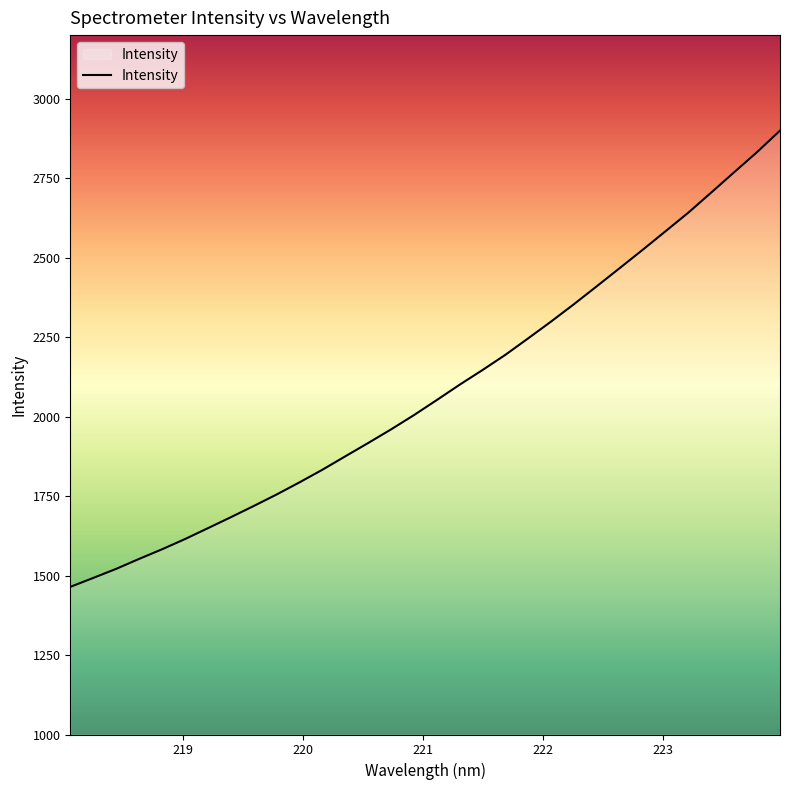

What is the greatest value displayed?

2899.6